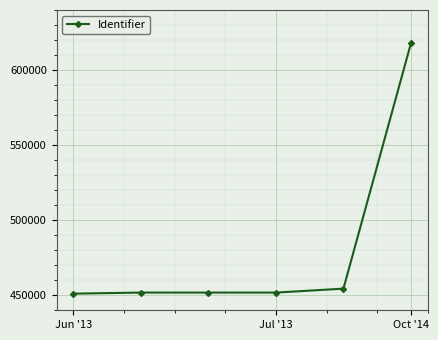

What is the sum of all values?

2878609